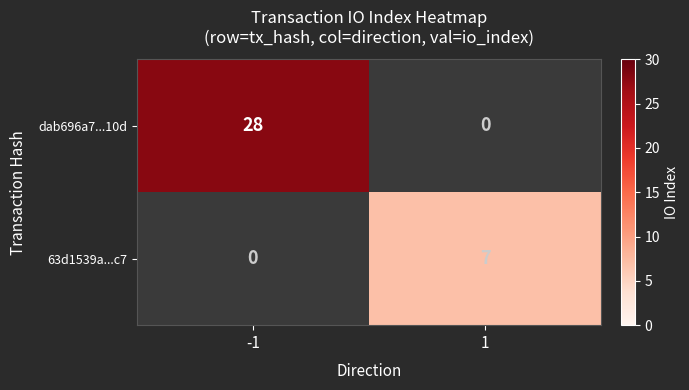

Reading right to left, transcribe all the data shown in this chart.

dab696a7...10d: 0	28
63d1539a...c7: 7	0